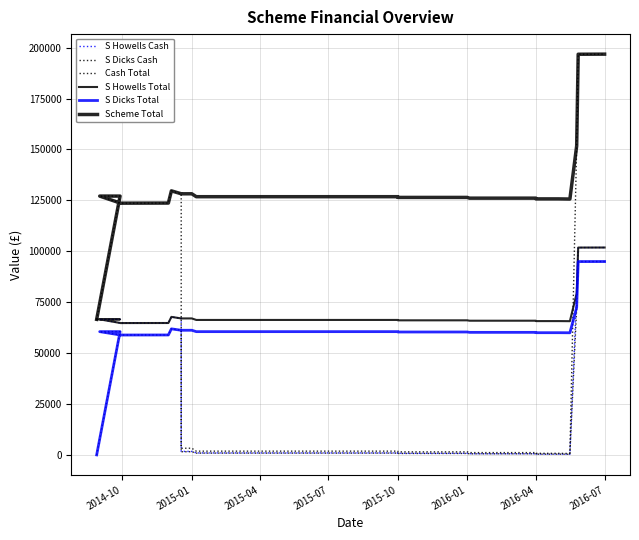

How many data points in Cash Total are less than 1847?

16